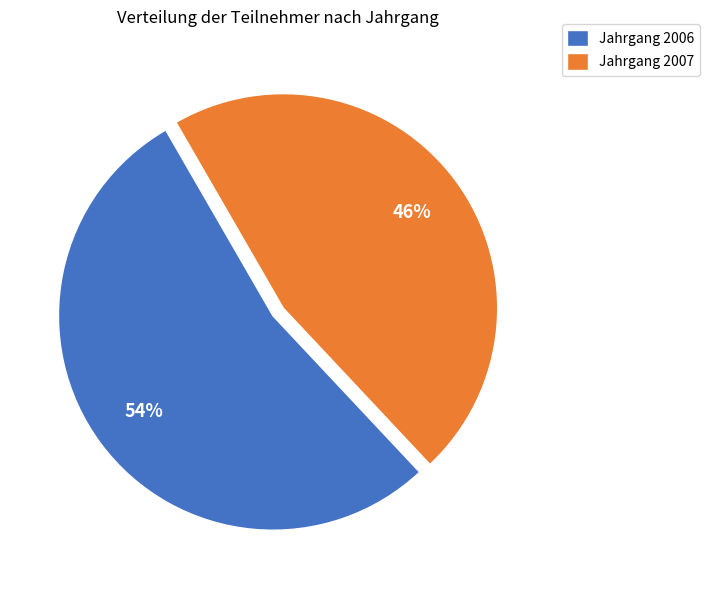

Is the sum of Jahrgang 2007 and Jahrgang 2006 greater than half?

Yes